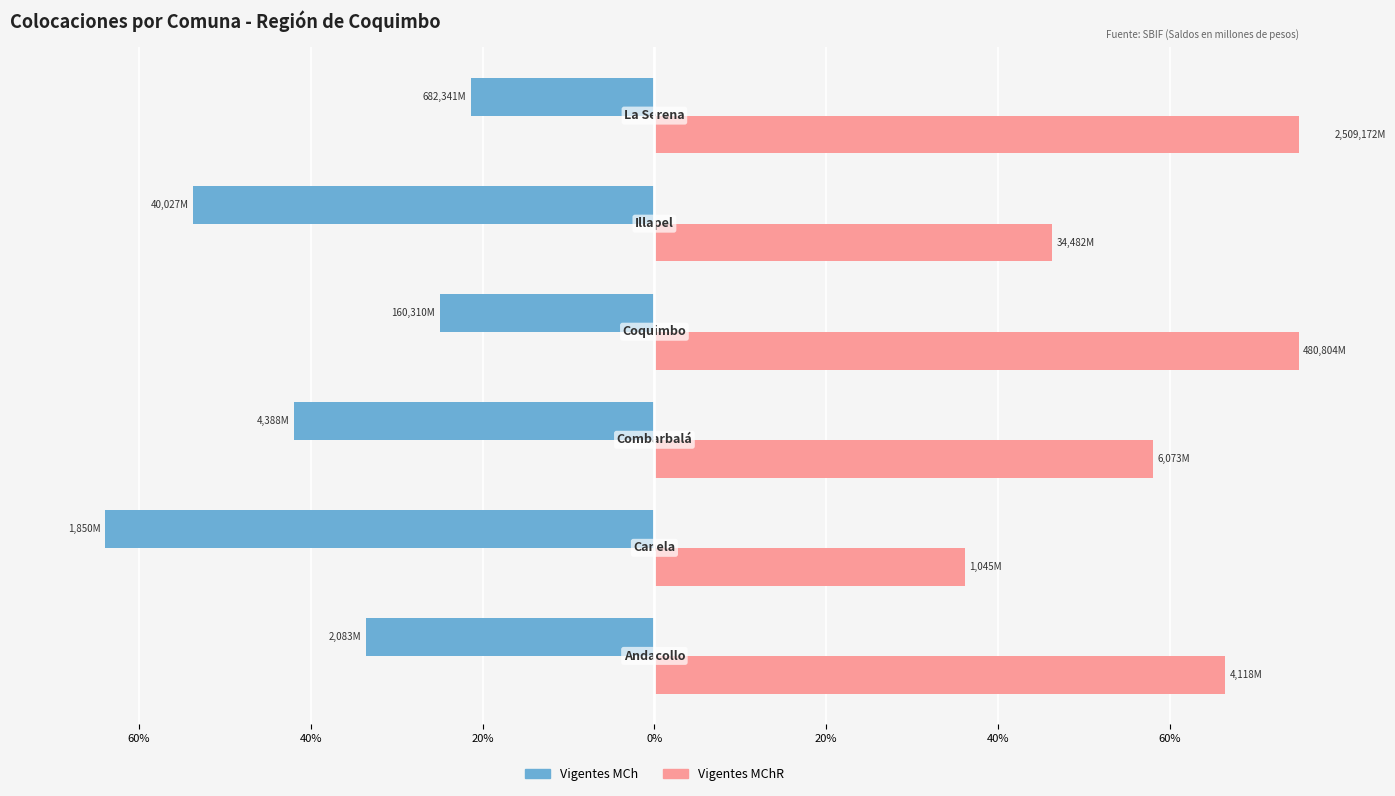

Is it true that Vigentes MChR equals 58.1 at 20%?

True